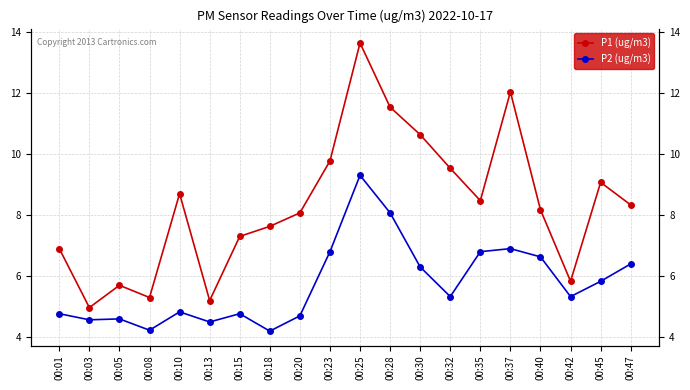

What is the total value across all series at 00:32?

14.9